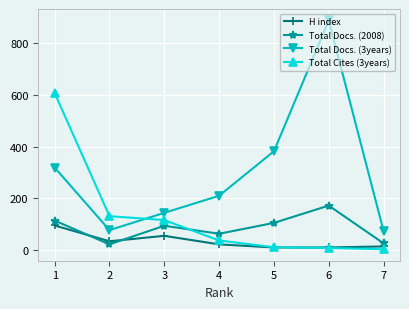

Which series changed the most between 2 and 5?

Total Docs. (3years)